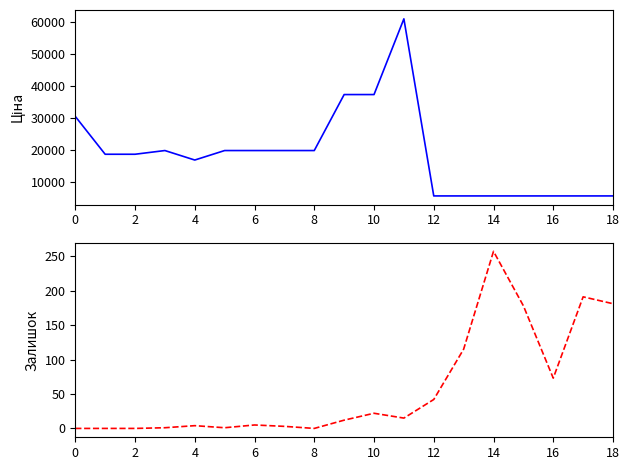

True or false: Залишок and Ціна cross at least once.

False